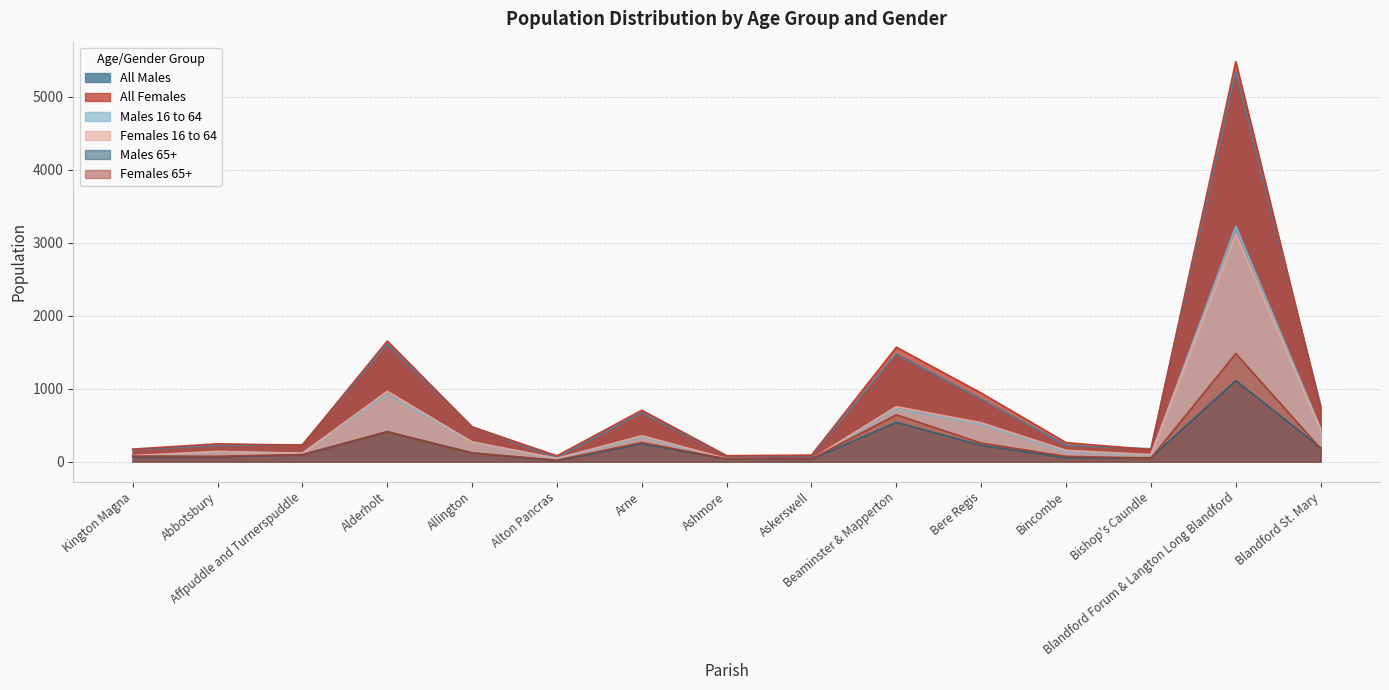

What is the value of the All Males point at the 4th from the left?

1609